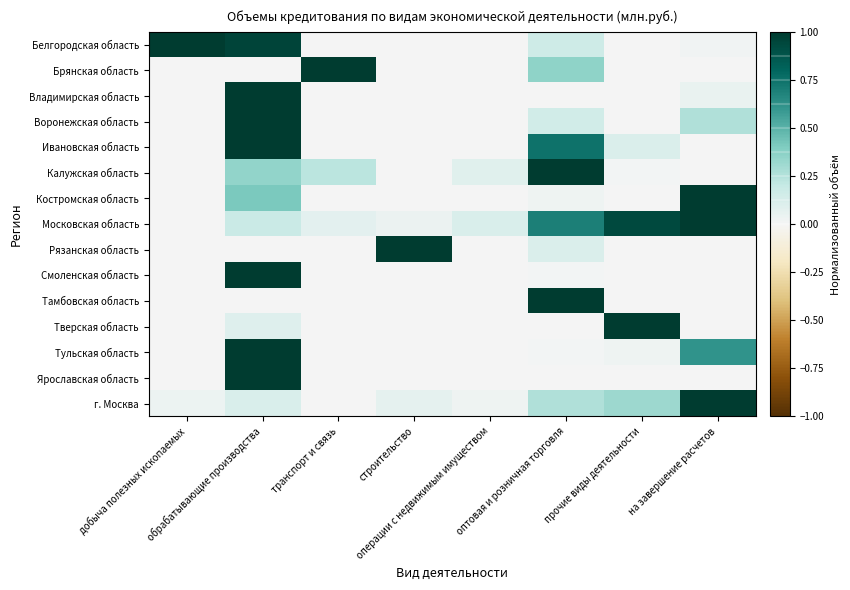

What is the spread (max minus min) of values at на завершение расчетов?

1.0